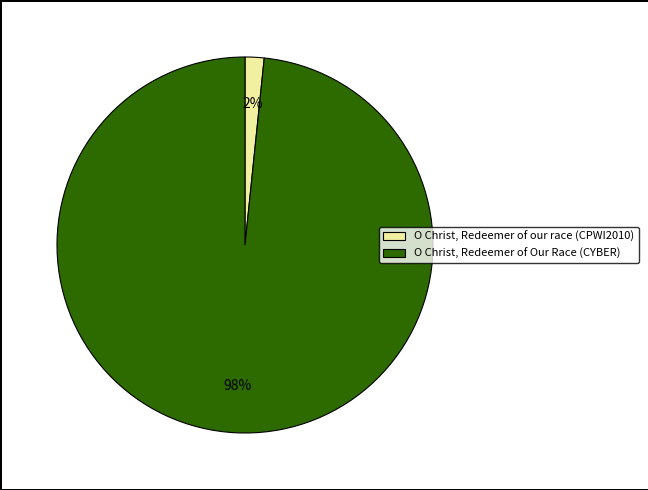

Rank the categories by value from highest to lowest.

O Christ, Redeemer of Our Race (CYBER), O Christ, Redeemer of our race (CPWI2010)